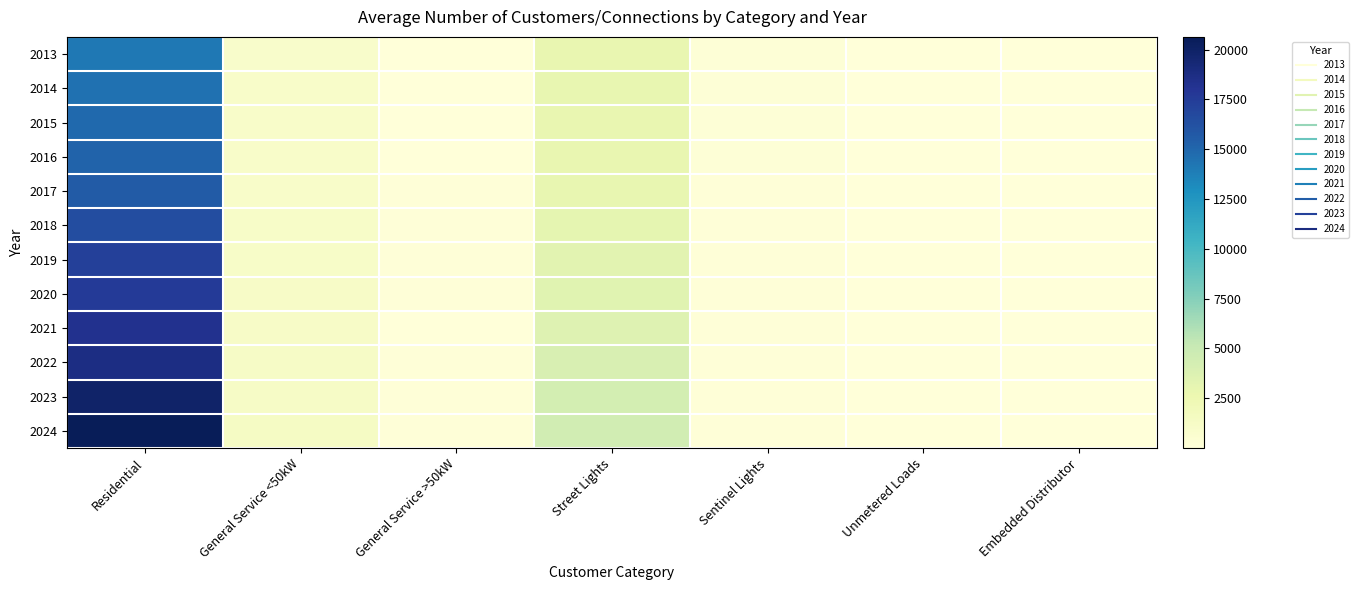

Reading left to right, list all the values displayed in this chart.

2013: Residential=14181.0	General Service <50kW=948.2	General Service >50kW=67.0	Street Lights=2843.3	Sentinel Lights=168.0	Unmetered Loads=77.6	Embedded Distributor=1.0
2014: Residential=14509.2	General Service <50kW=990.2	General Service >50kW=67.2	Street Lights=2923.3	Sentinel Lights=169.4	Unmetered Loads=75.6	Embedded Distributor=1.0
2015: Residential=14861.6	General Service <50kW=999.6	General Service >50kW=71.5	Street Lights=2897.7	Sentinel Lights=165.8	Unmetered Loads=76.0	Embedded Distributor=1.0
2016: Residential=15201.6	General Service <50kW=1015.2	General Service >50kW=75.6	Street Lights=2863.2	Sentinel Lights=166.1	Unmetered Loads=75.3	Embedded Distributor=1.0
2017: Residential=15631.7	General Service <50kW=1029.3	General Service >50kW=86.7	Street Lights=2973.2	Sentinel Lights=161.8	Unmetered Loads=73.5	Embedded Distributor=1.0
2018: Residential=16490.7	General Service <50kW=1081.0	General Service >50kW=91.0	Street Lights=3097.2	Sentinel Lights=161.5	Unmetered Loads=74.0	Embedded Distributor=1.0
2019: Residential=17294.3	General Service <50kW=1118.6	General Service >50kW=86.6	Street Lights=3306.8	Sentinel Lights=159.9	Unmetered Loads=74.5	Embedded Distributor=1.0
2020: Residential=17582.8	General Service <50kW=1150.9	General Service >50kW=82.1	Street Lights=3414.4	Sentinel Lights=155.1	Unmetered Loads=73.2	Embedded Distributor=1.0
2021: Residential=18253.3	General Service <50kW=1186.8	General Service >50kW=81.2	Street Lights=3596.6	Sentinel Lights=152.8	Unmetered Loads=71.0	Embedded Distributor=1.0
2022: Residential=18754.7	General Service <50kW=1241.2	General Service >50kW=82.2	Street Lights=4014.0	Sentinel Lights=150.7	Unmetered Loads=72.4	Embedded Distributor=1.0
2023: Residential=19908.5	General Service <50kW=1275.8	General Service >50kW=85.1	Street Lights=4286.8	Sentinel Lights=150.8	Unmetered Loads=76.4	Embedded Distributor=1.0
2024: Residential=20636.2	General Service <50kW=1314.1	General Service >50kW=87.1	Street Lights=4460.1	Sentinel Lights=149.1	Unmetered Loads=75.4	Embedded Distributor=1.0